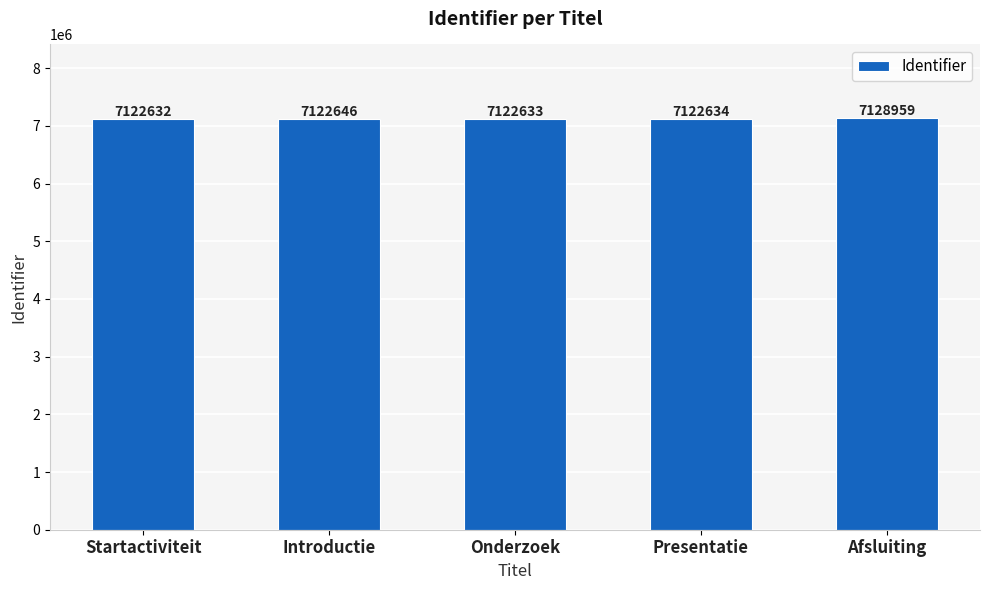

List the labels in order of value, largest first.

Afsluiting, Introductie, Presentatie, Onderzoek, Startactiviteit